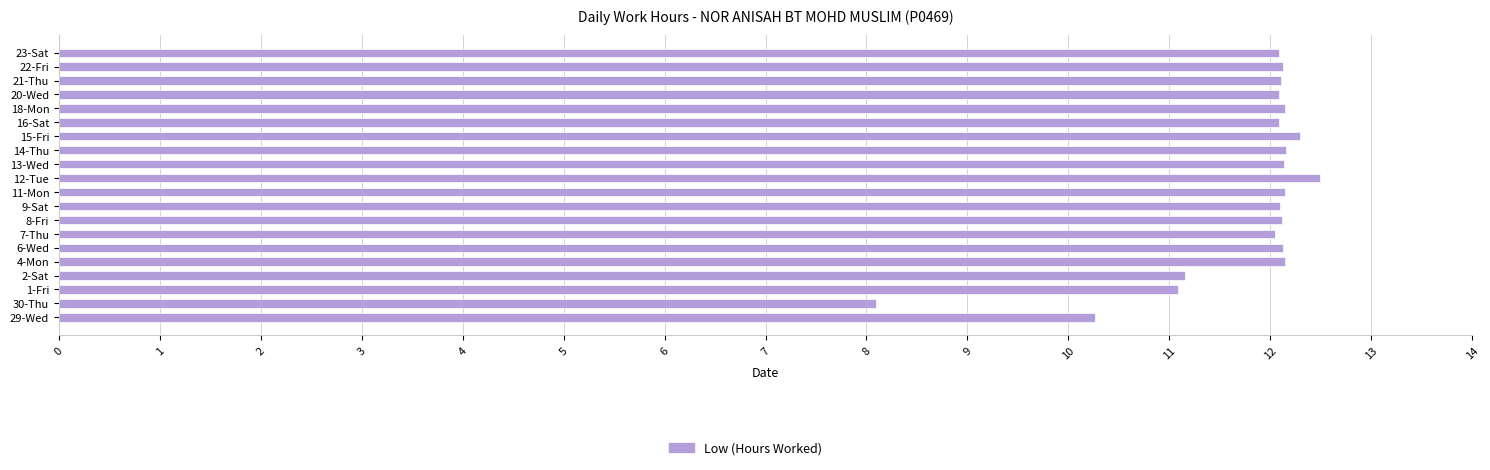

Which has a higher value, 30-Thu or 23-Sat?

23-Sat